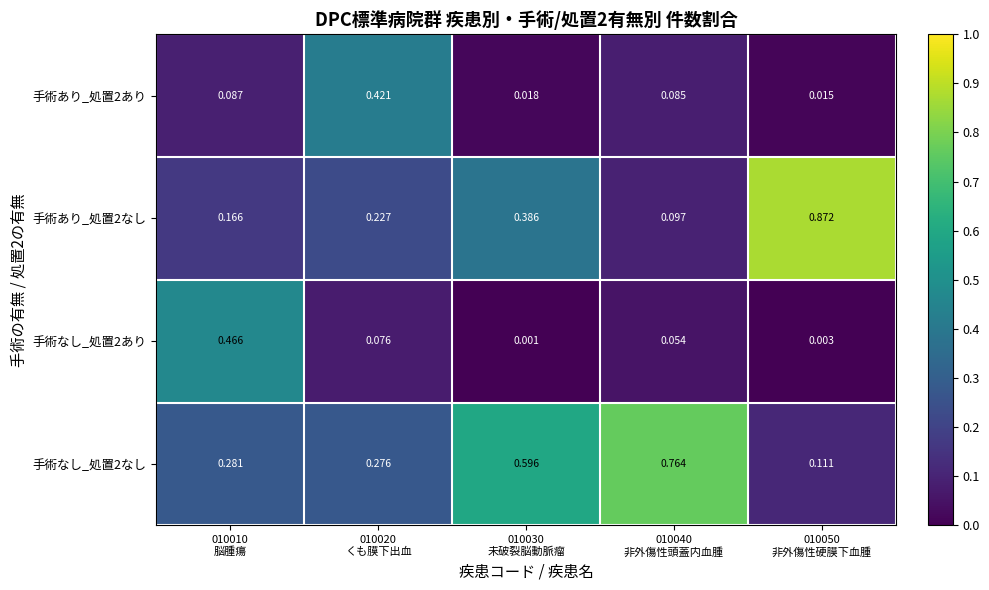

How many categories are shown in the chart?

5